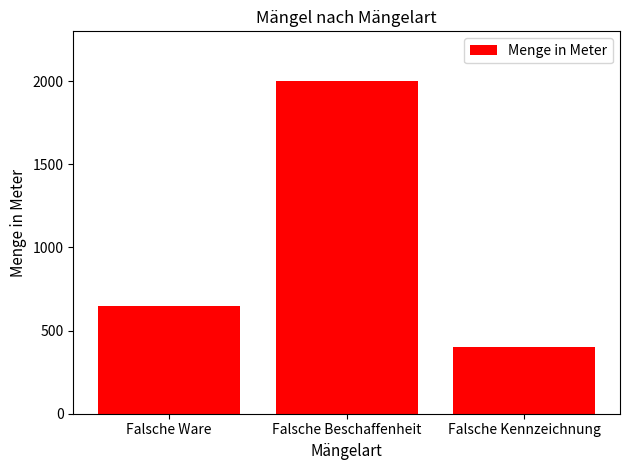

What is the difference between the values at Falsche Ware and Falsche Kennzeichnung?

250